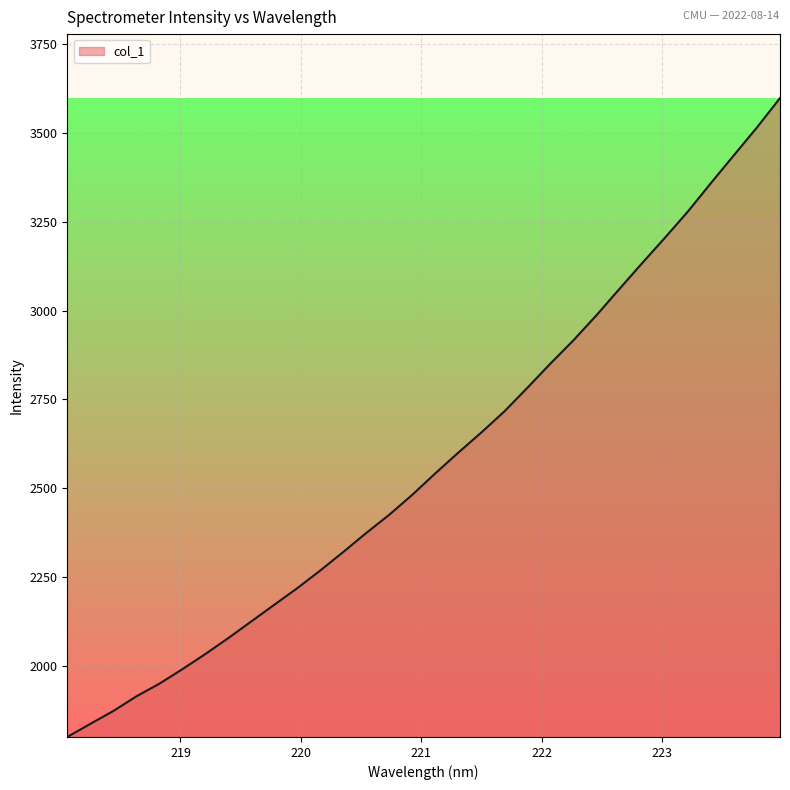

What is the smallest value displayed?

1800.9